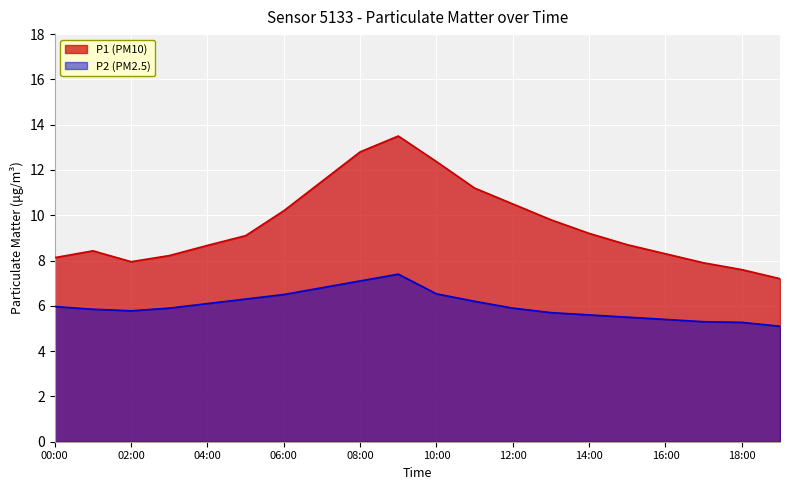

What is the greatest value displayed?

13.5